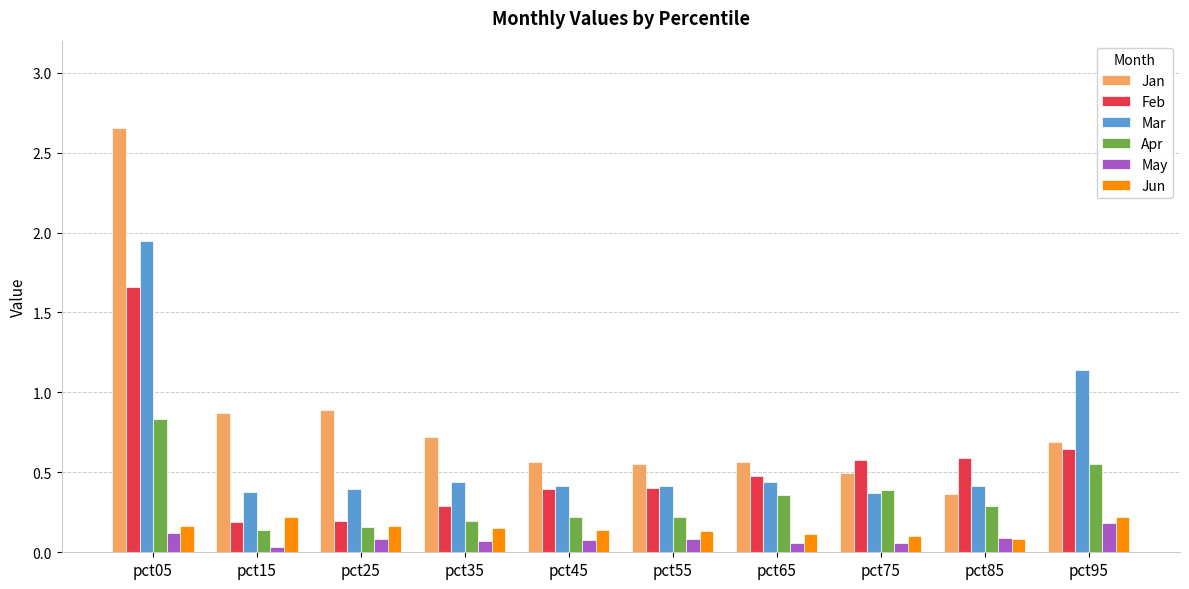

List the series in order of their peak value, highest first.

Jan, Mar, Feb, Apr, Jun, May